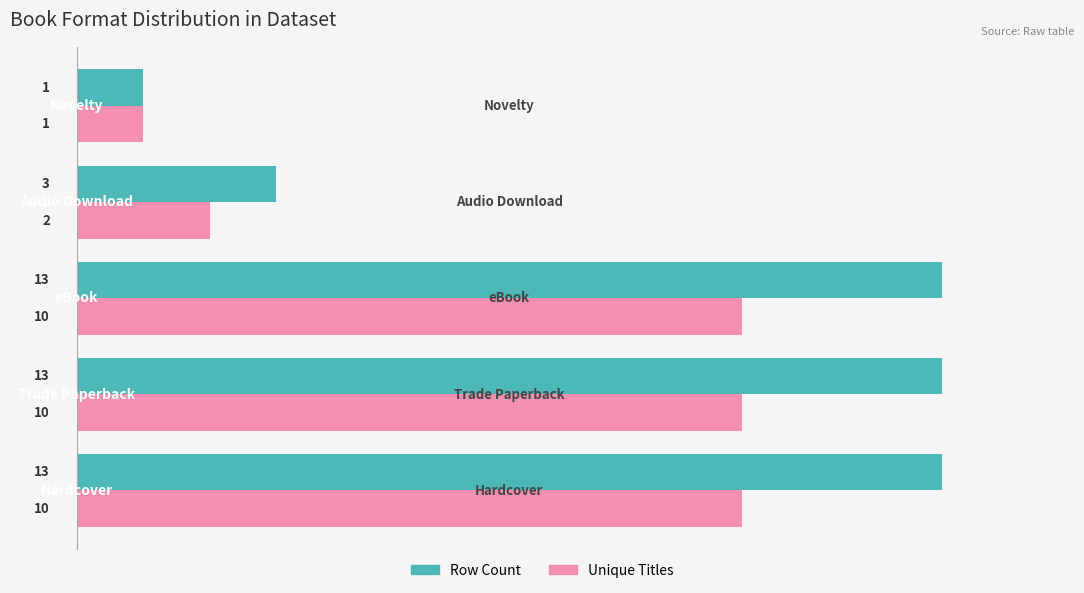

Count the Unique Titles values in the range 2 to 10.

4